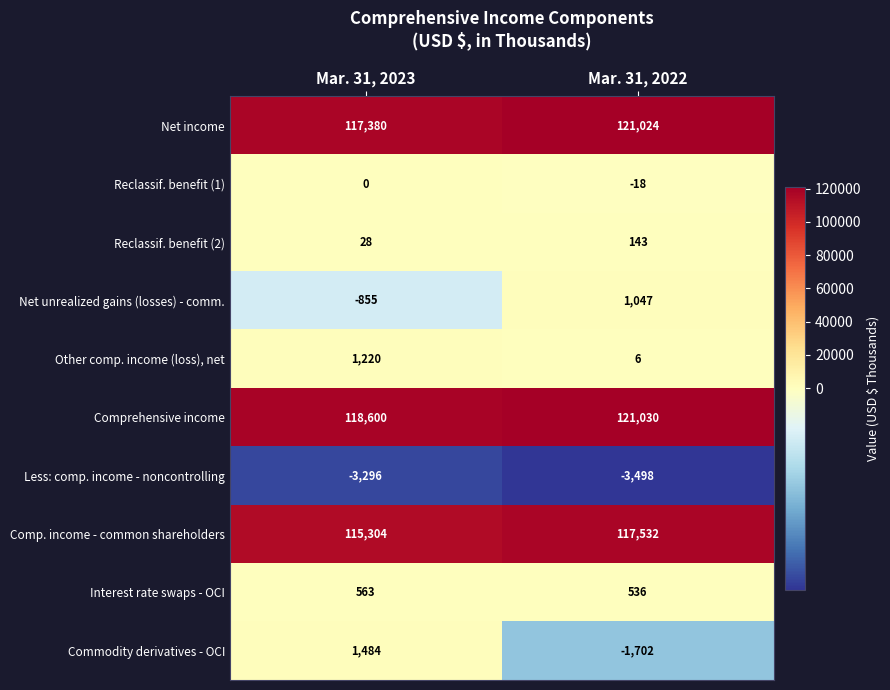

Which series changed the most between Mar. 31, 2023 and Mar. 31, 2022?

Net income